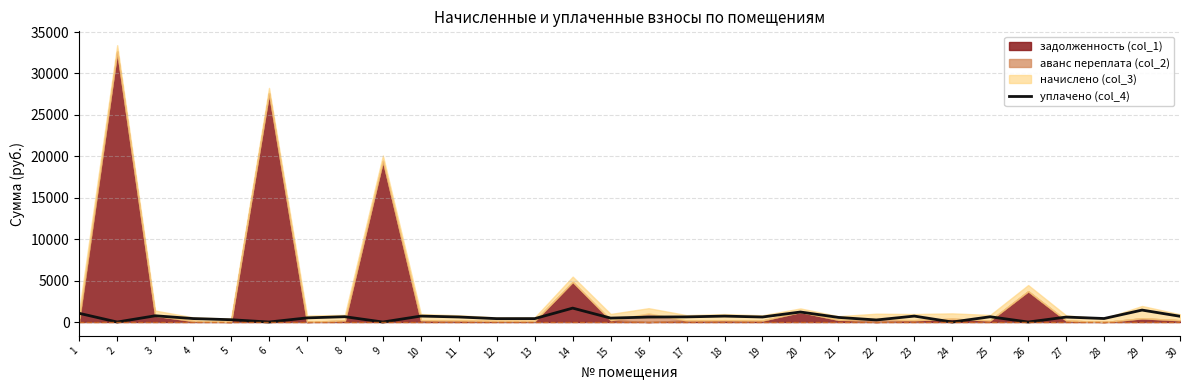

True or false: there are more than 2 points higher than both neighbors.

True